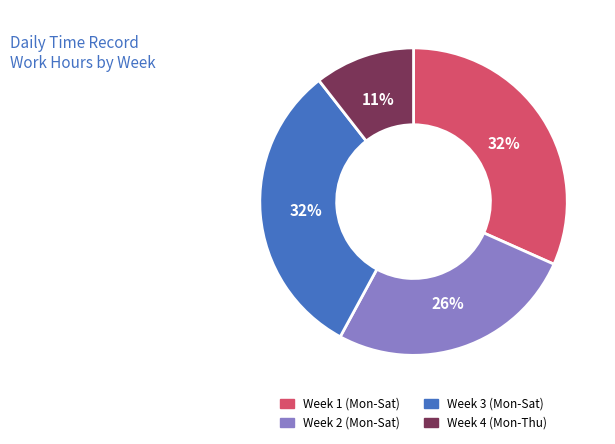

Does any single category account for the majority?

No